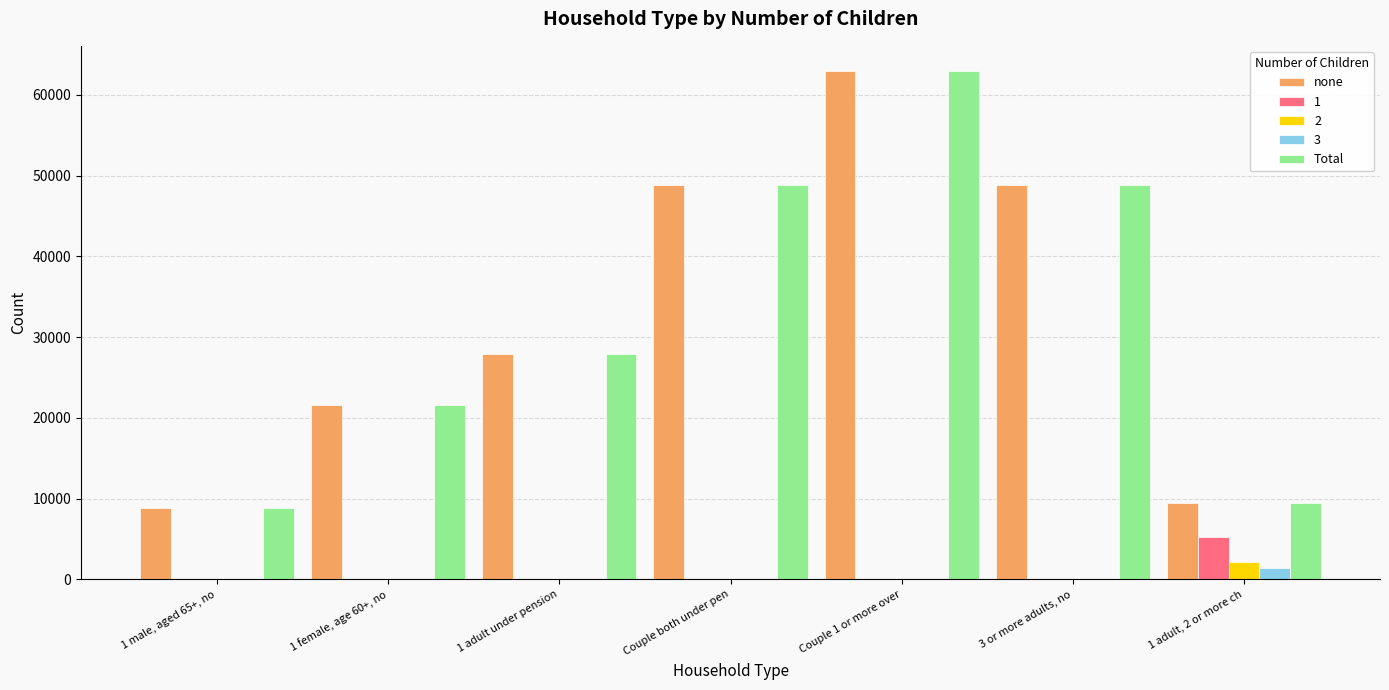

What is the maximum value for none?

62914